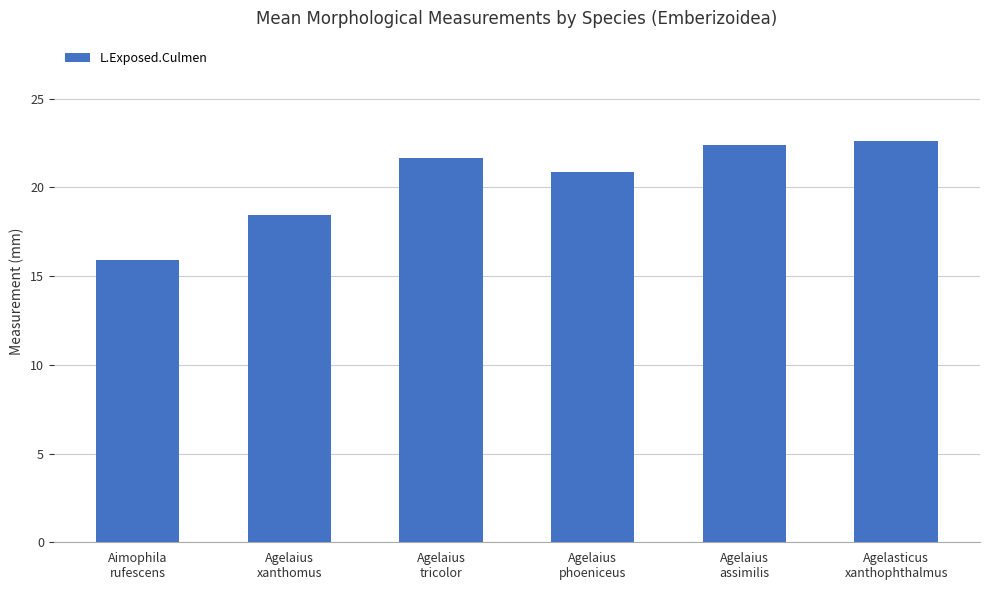

What is the label of the 4th bar from the left?

Agelaius
phoeniceus